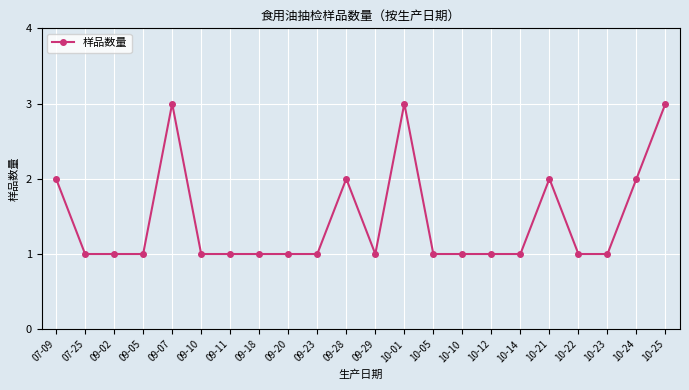

Count the number of data series in this chart.

1